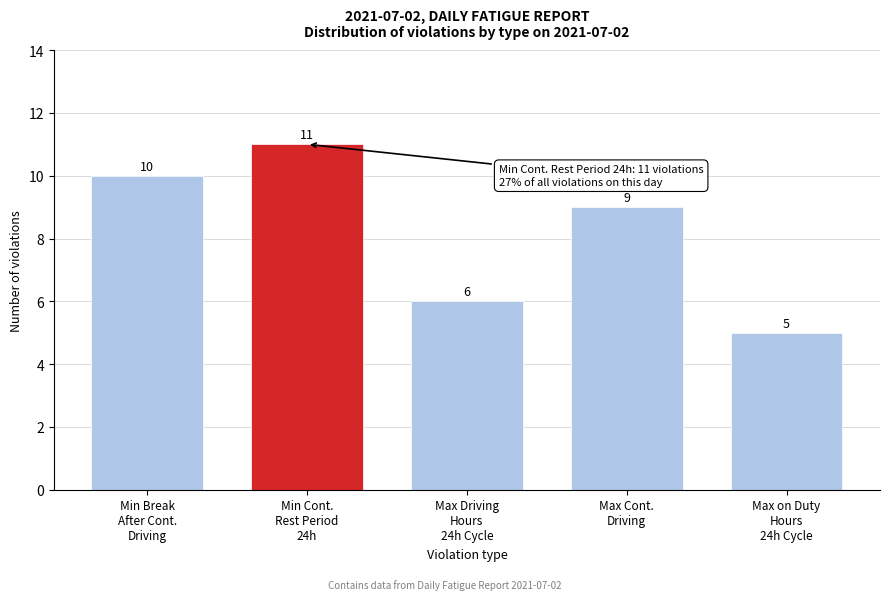

Reading right to left, what are all the values shown in this chart?

5	9	6	11	10